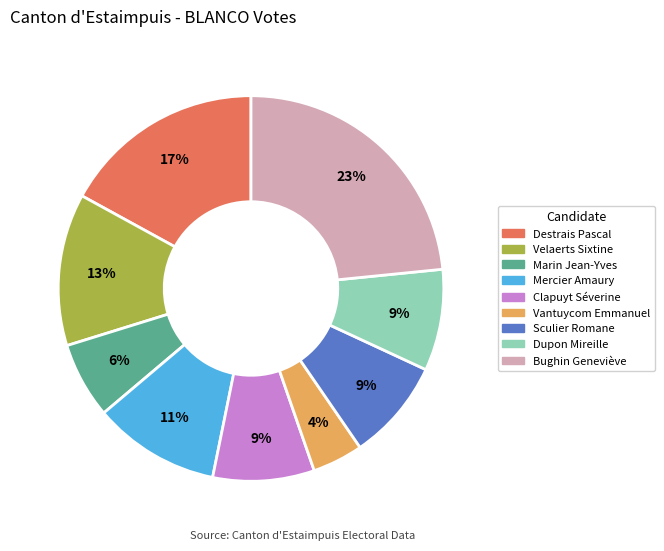

How many segments does this pie chart have?

9